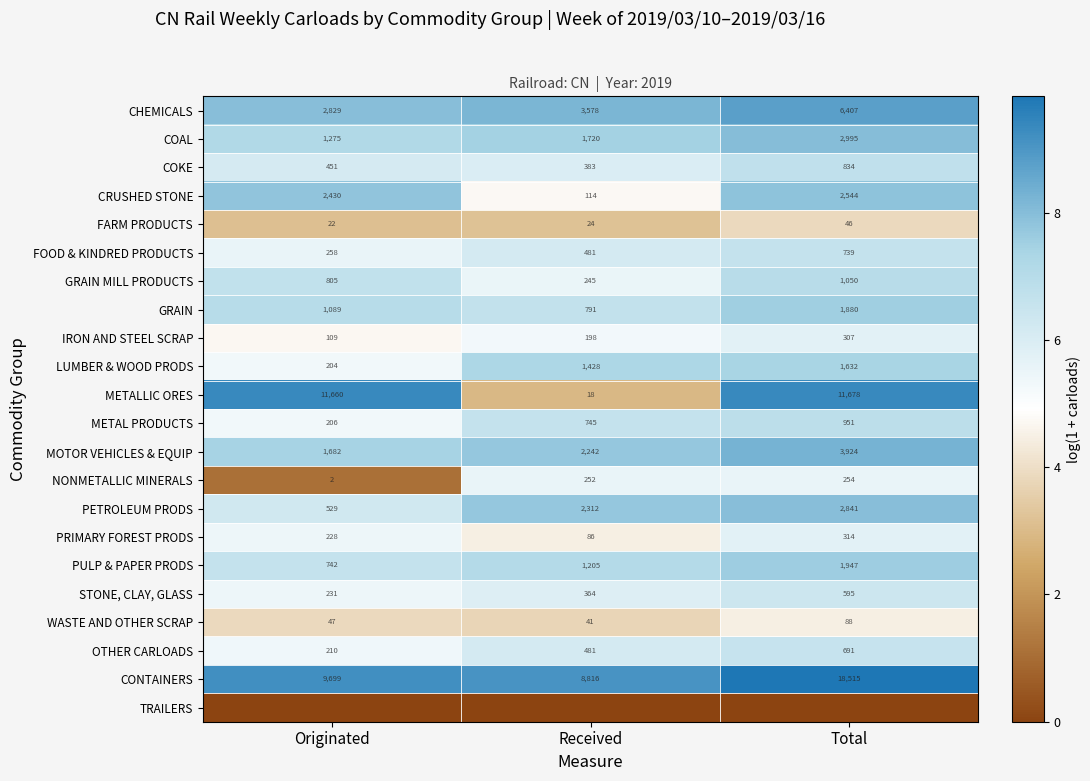

Read the CRUSHED STONE value at Originated, to the nearest 50.

2450